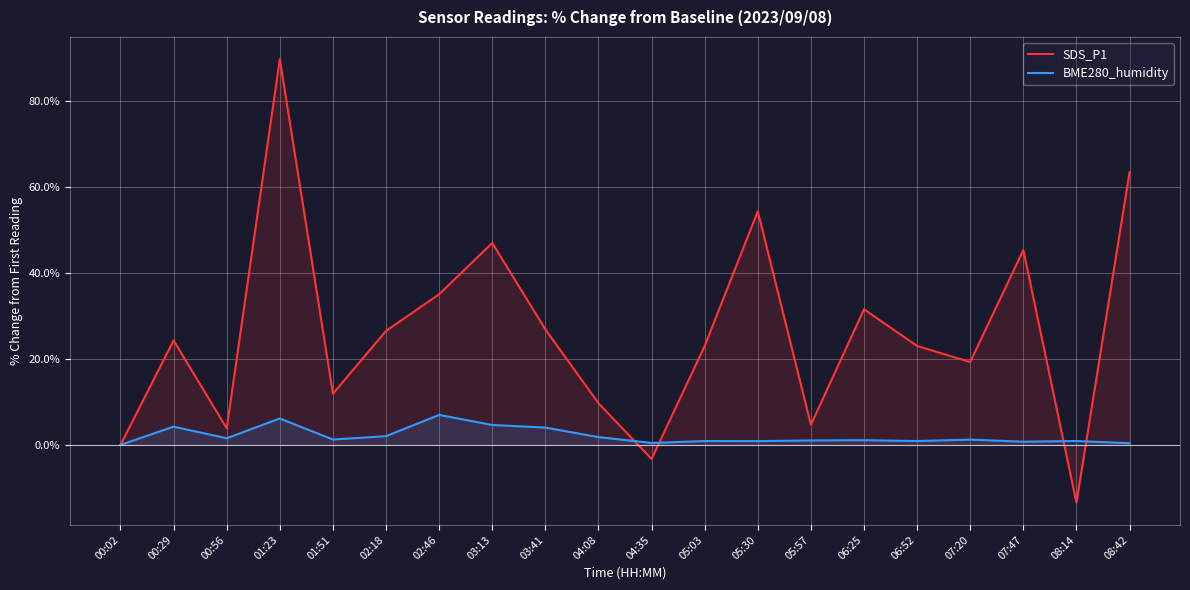

Between 08:42 and 03:13, which is larger?

08:42